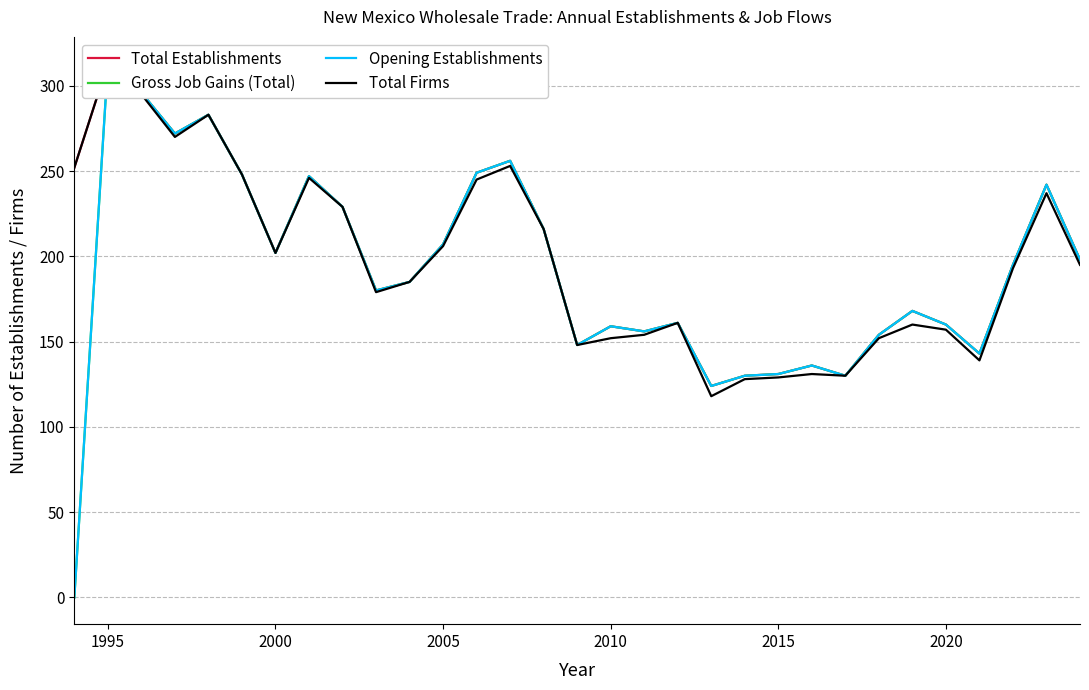

Reading right to left, extract all data points from this chart.

Total Establishments: 198	242	195	143	160	168	154	130	136	131	130	124	161	156	159	148	216	256	249	207	185	180	229	247	202	248	283	272	296	313	252
Gross Job Gains (Total): 198	242	195	143	160	168	154	130	136	131	130	124	161	156	159	148	216	256	249	207	185	180	229	247	202	248	283	272	296	313	0
Opening Establishments: 198	242	195	143	160	168	154	130	136	131	130	124	161	156	159	148	216	256	249	207	185	180	229	247	202	248	283	272	296	313	0
Total Firms: 195	237	193	139	157	160	152	130	131	129	128	118	161	154	152	148	216	253	245	206	185	179	229	246	202	248	283	270	295	313	252